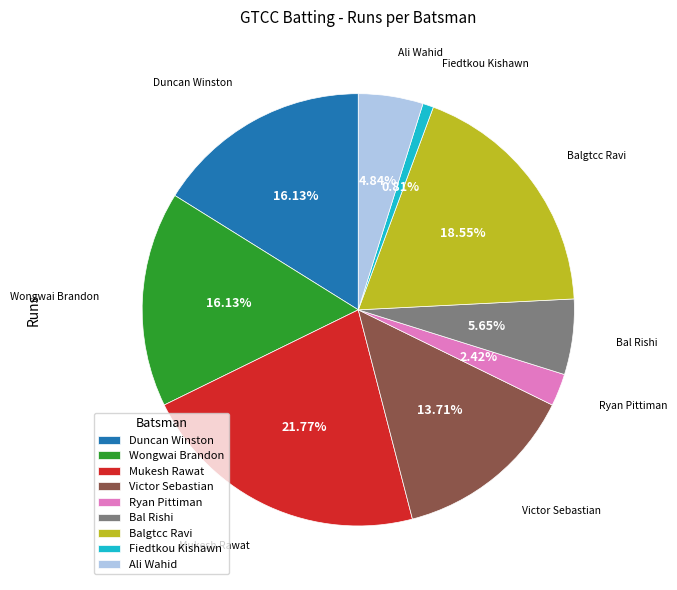

How many slices are in this pie chart?

9